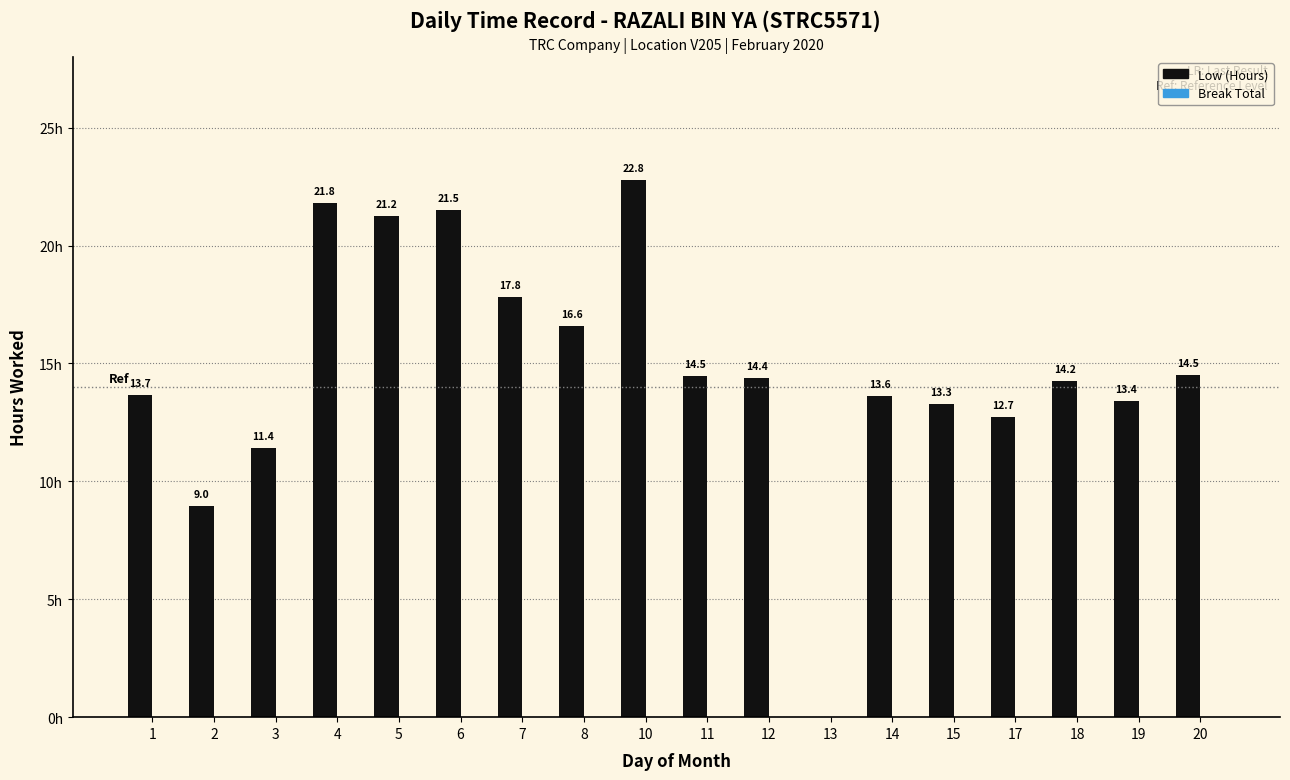

Reading right to left, extract all data points from this chart.

Low (Hours): 14.5	13.4	14.2	12.7	13.3	13.6	0.0	14.4	14.5	22.8	16.6	17.8	21.5	21.2	21.8	11.4	9.0	13.7
Break Total: 0.0	0.0	0.0	0.0	0.0	0.0	0.0	0.0	0.0	0.0	0.0	0.0	0.0	0.0	0.0	0.0	0.0	0.0